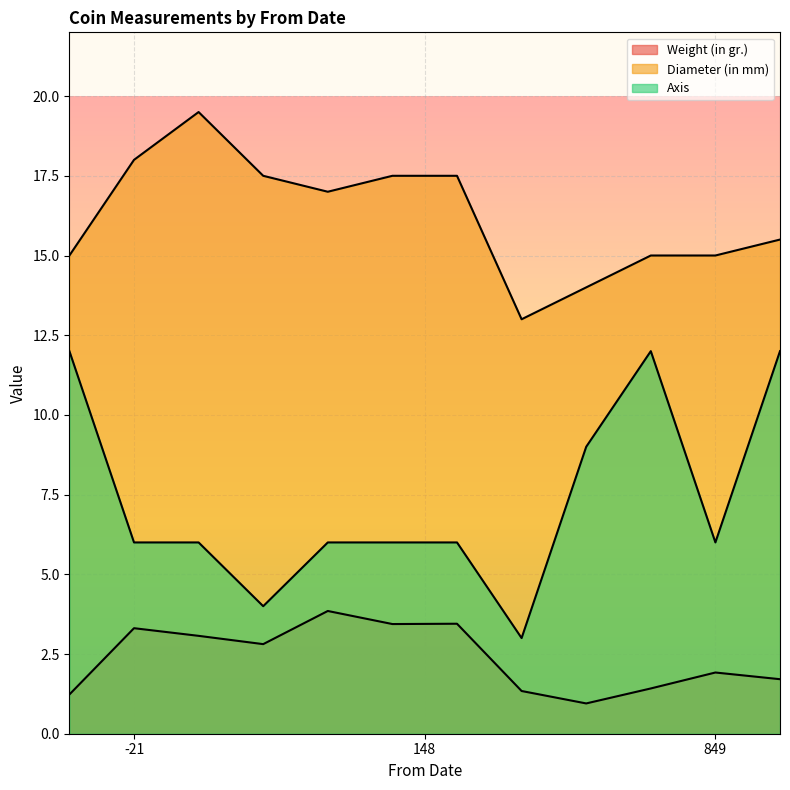

How many interior local valleys does the Diameter (in mm) series have?

2